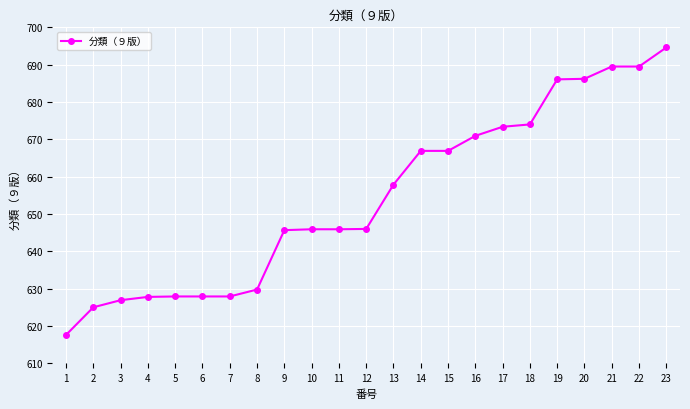

What is the ratio of the value at 6 to the value at 11?

1.0